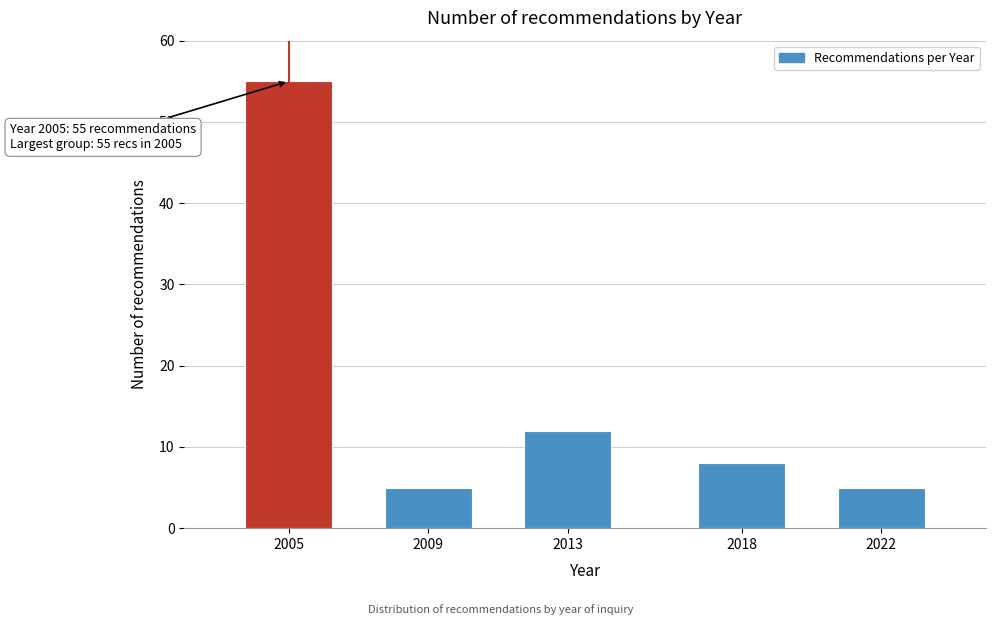

Reading left to right, extract all data points from this chart.

55	5	12	8	5